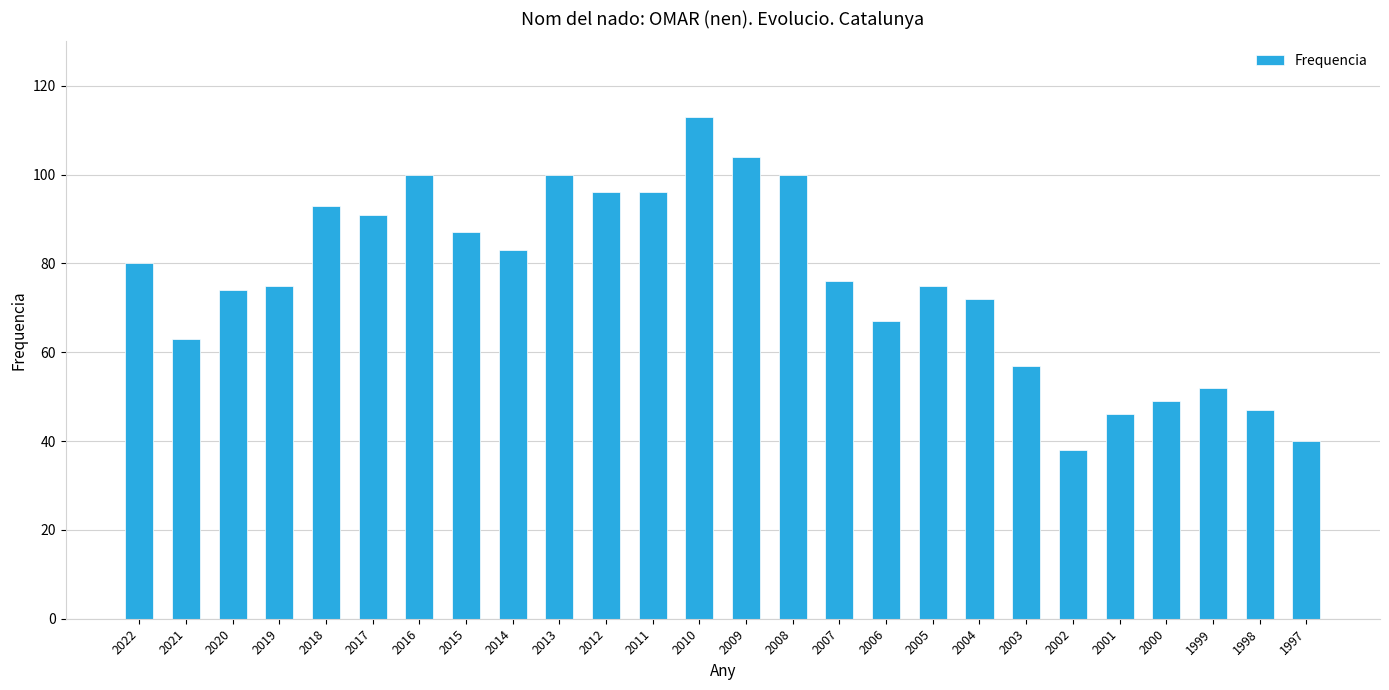

How many distinct data groups are displayed?

1